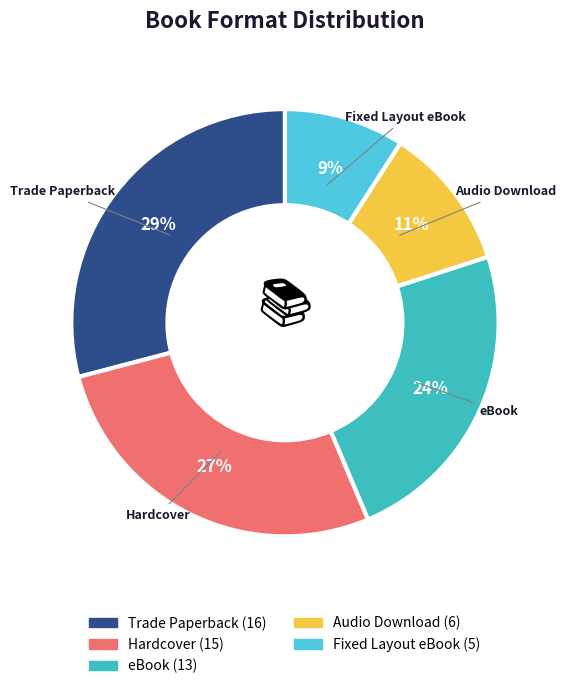

Which has a higher value, Audio Download or Fixed Layout eBook?

Audio Download